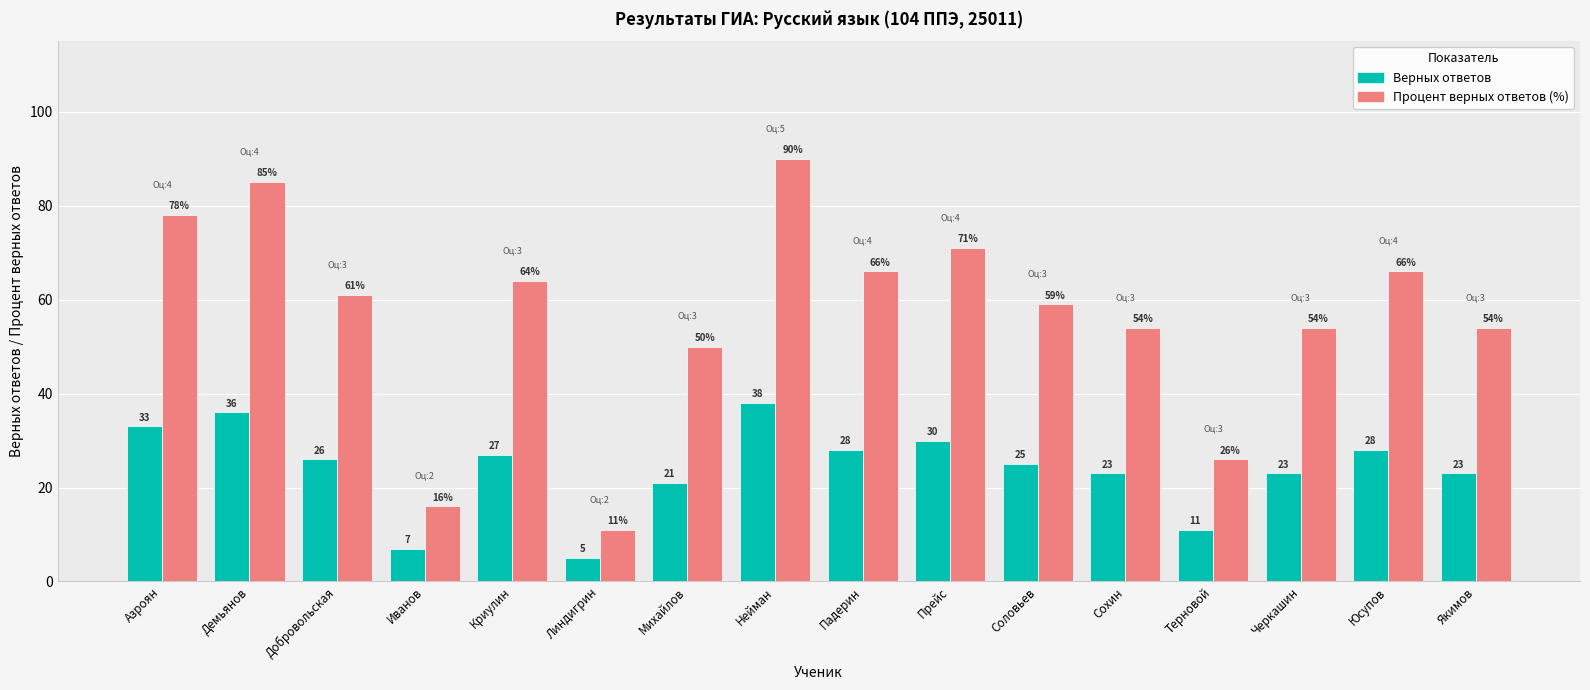

What is the label of the 6th bar from the right?

Соловьев